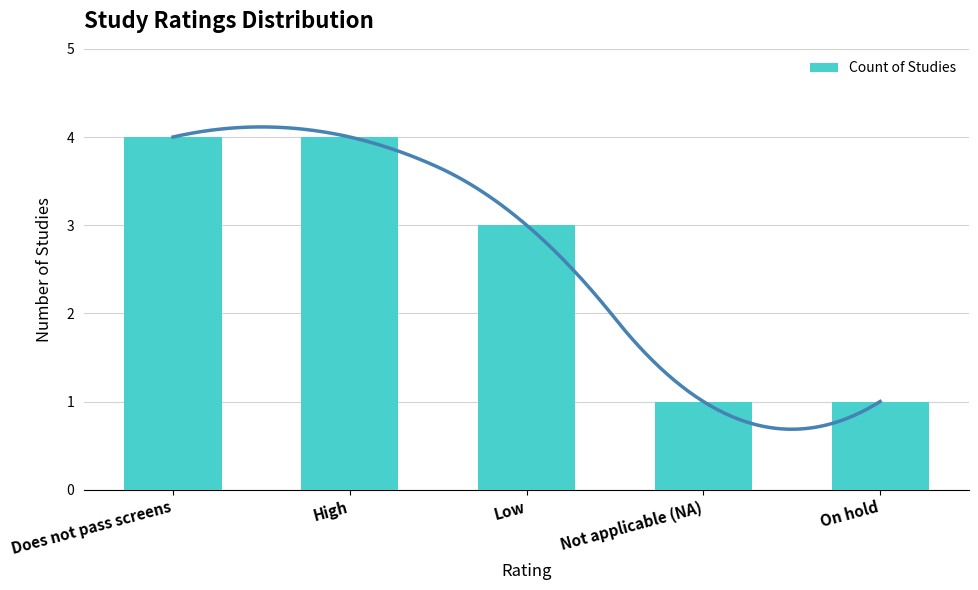

How many distinct data groups are displayed?

1